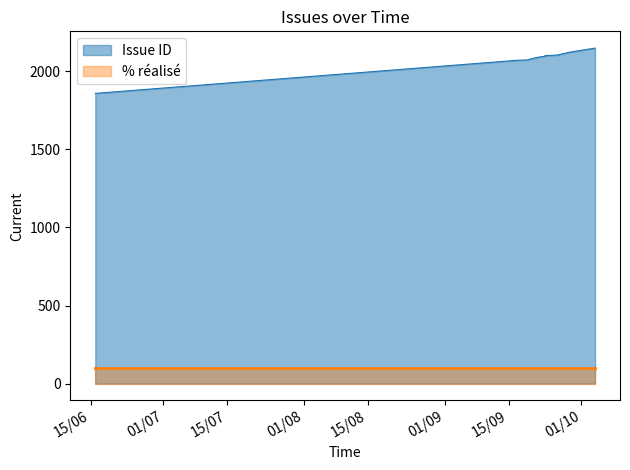

True or false: % réalisé and Issue ID cross at least once.

False